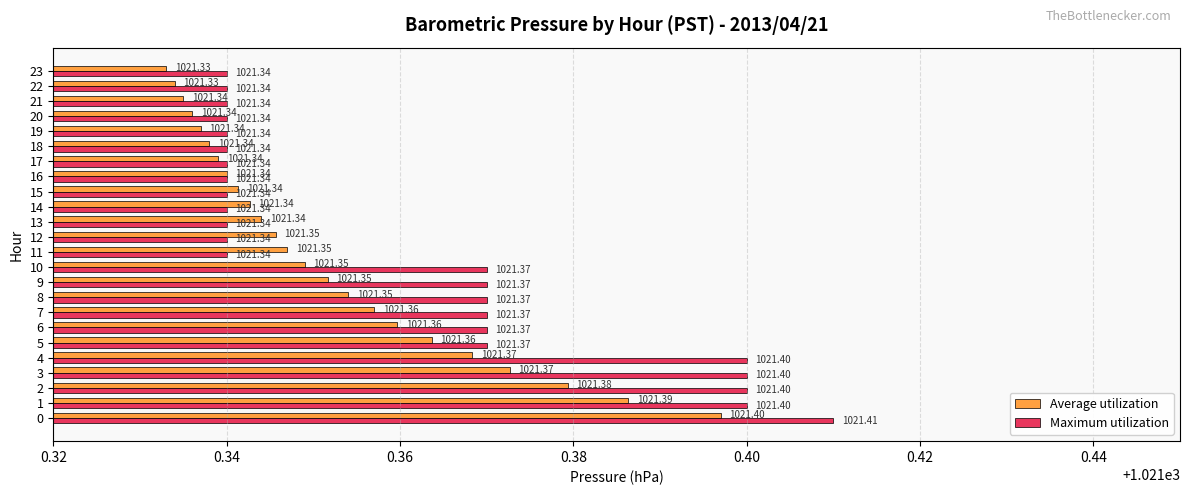

What value does the Average utilization series have at 19?

1021.3